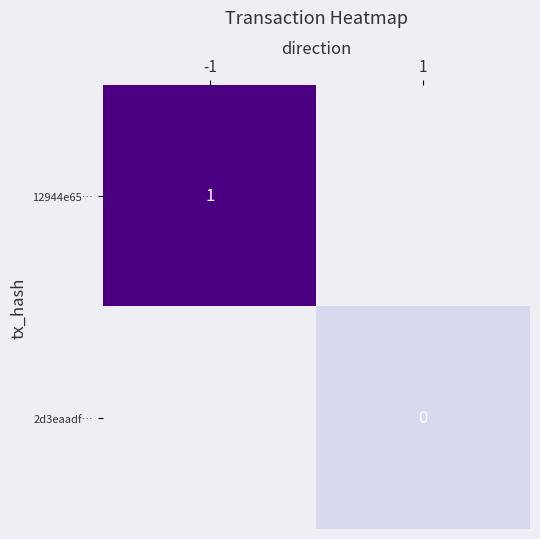

Rank the series by their maximum value, from highest to lowest.

12944e65…, 2d3eaadf…